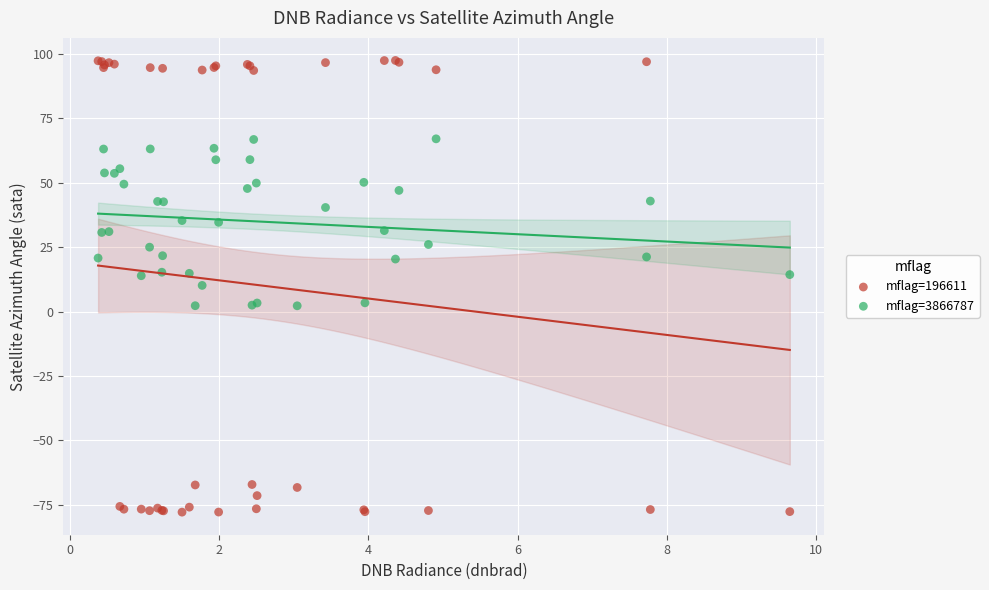

Which series contains the highest Y value?

mflag=196611